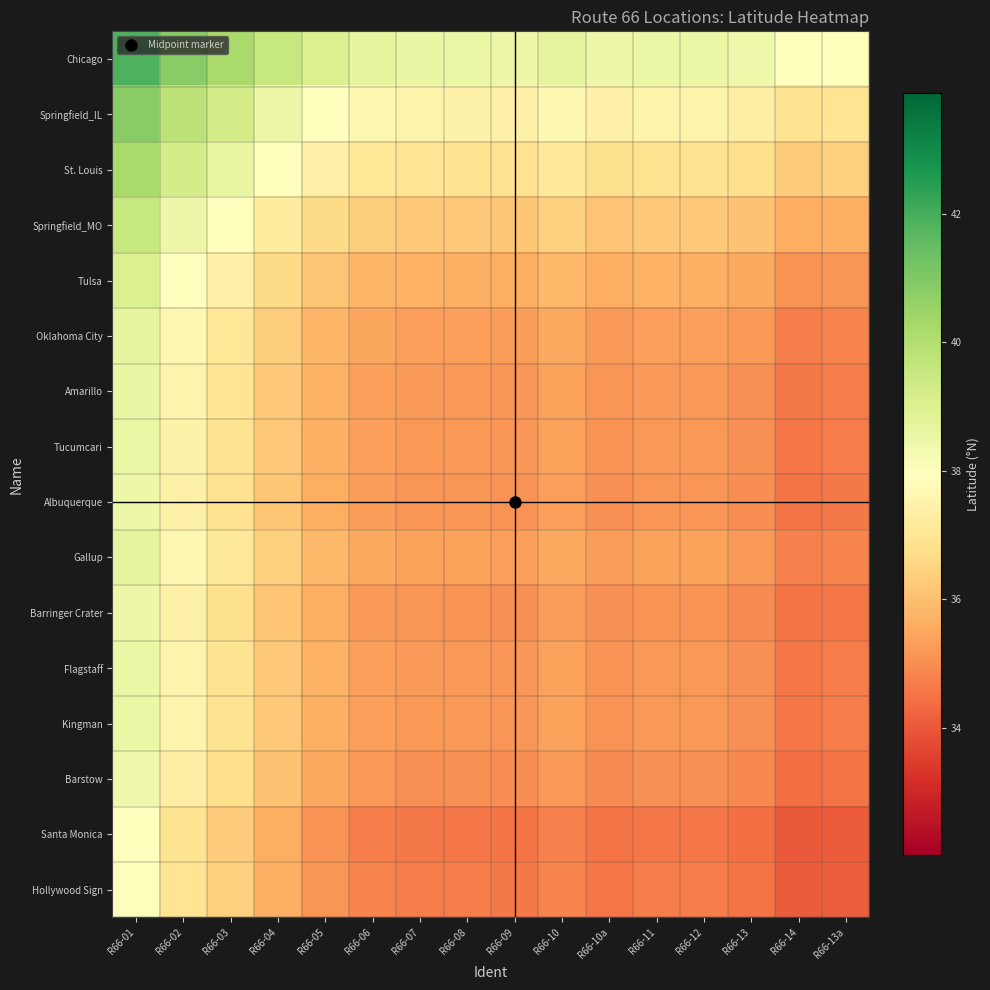

At how many categories does at least one series exceed 35?

16